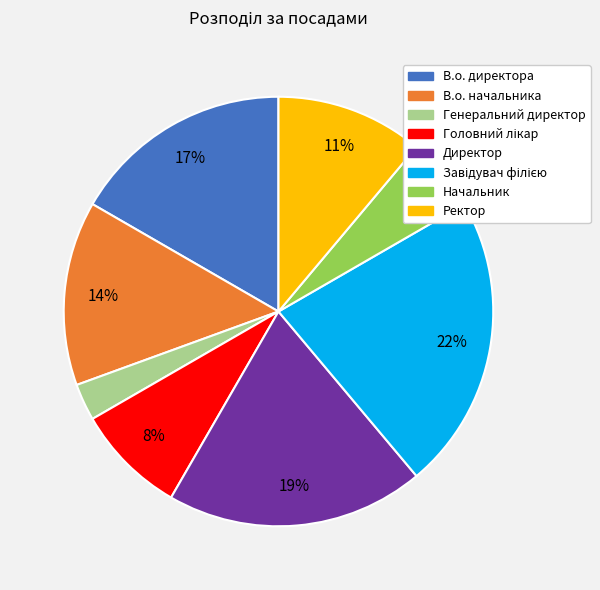

Which has a higher value, В.о. директора or Директор?

Директор